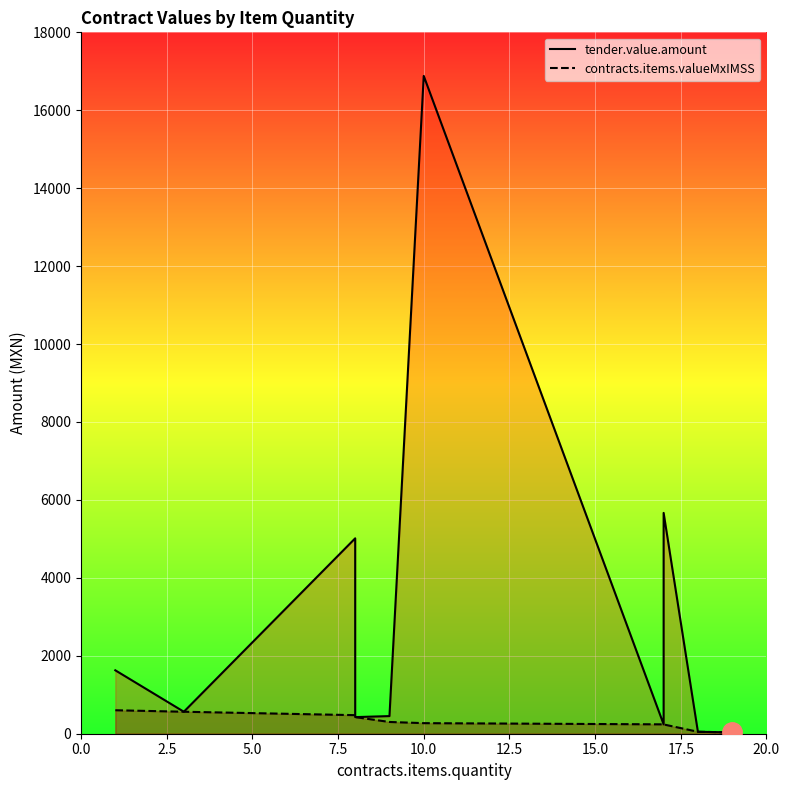

True or false: contracts.items.valueMxIMSS and tender.value.amount intersect in this chart.

False